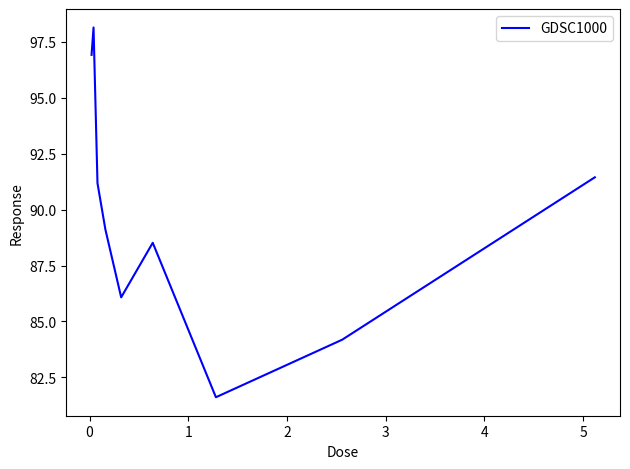

What is the difference between the maximum and minimum values?

16.5